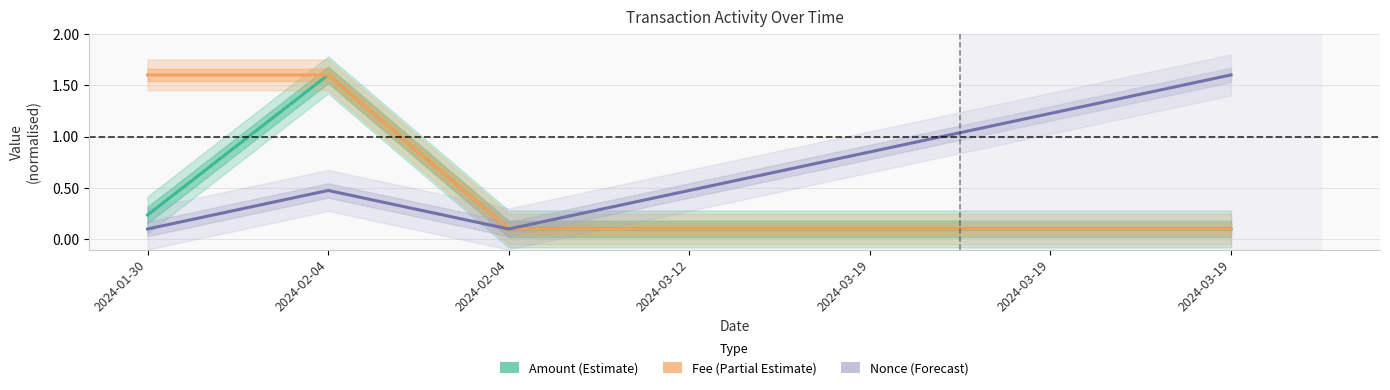

How many distinct data groups are displayed?

3